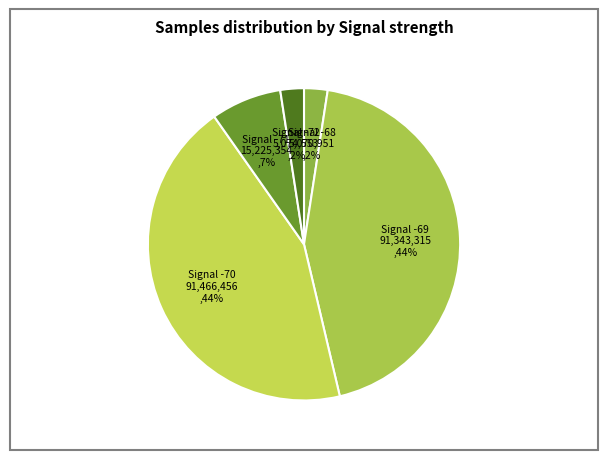

What percentage is the Signal -70 slice, to the nearest percent?

44%